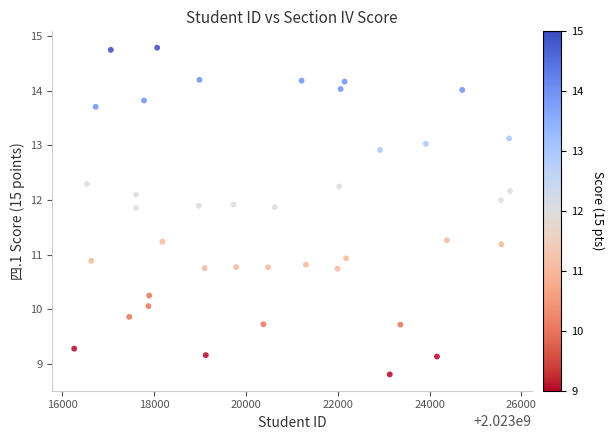

What is the range of Y values (max minus min)?

6.0